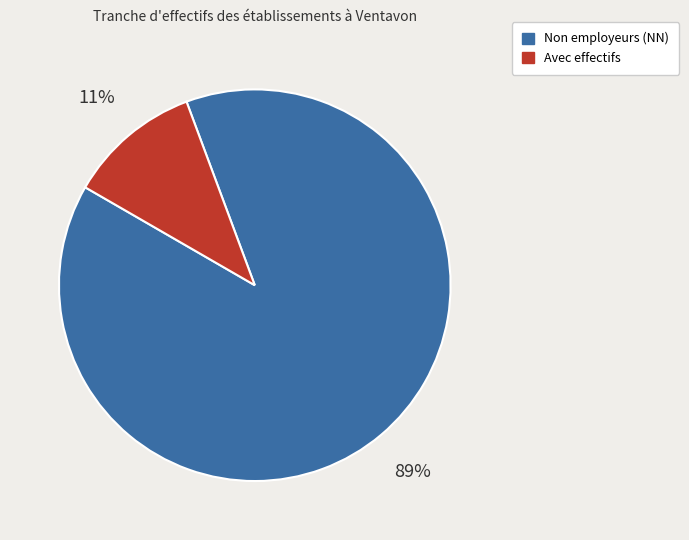

To the nearest percent, what is the difference between the largest and smallest slice percentages?

78%